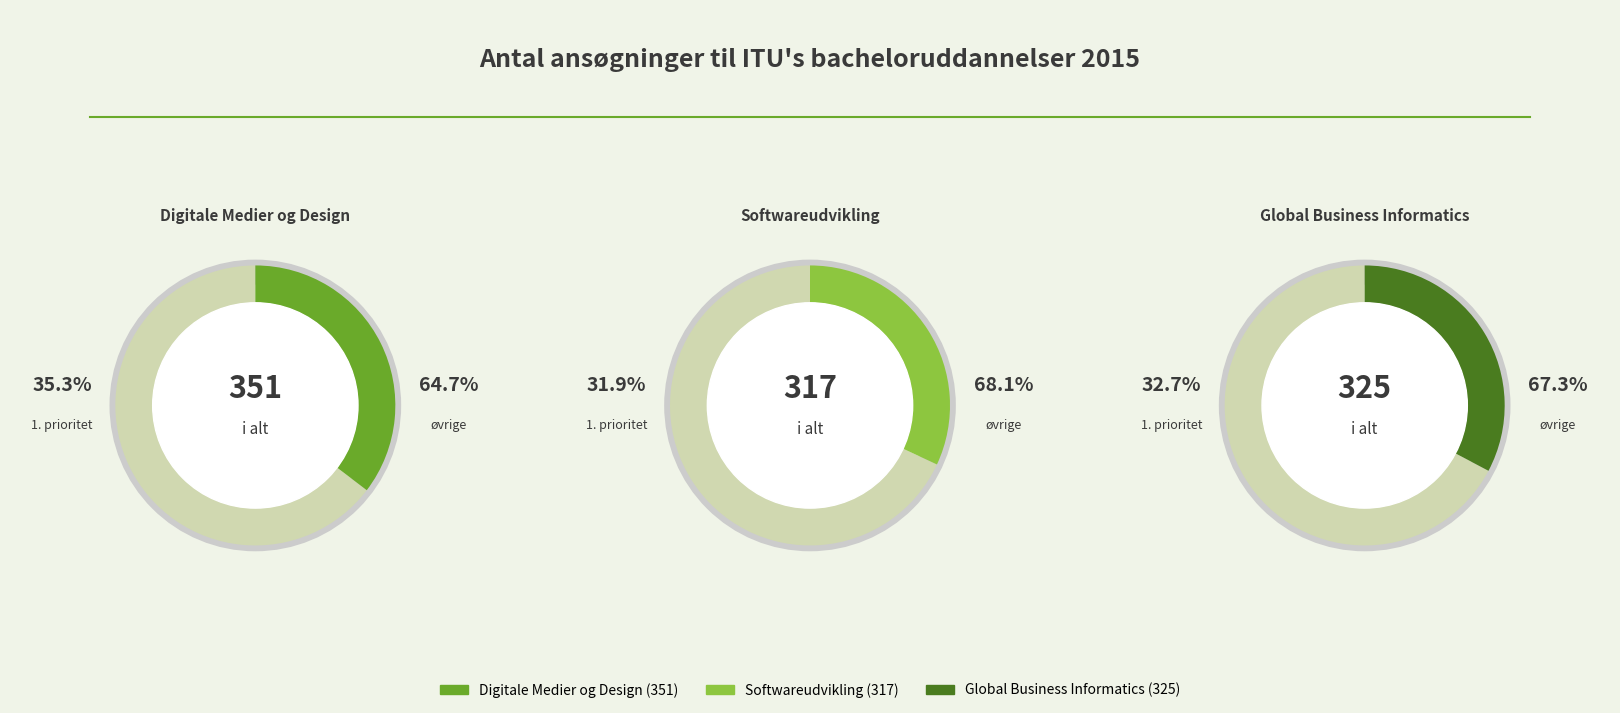

Do Digitale Medier og Design and Softwareudvikling together represent more than half of the pie?

Yes